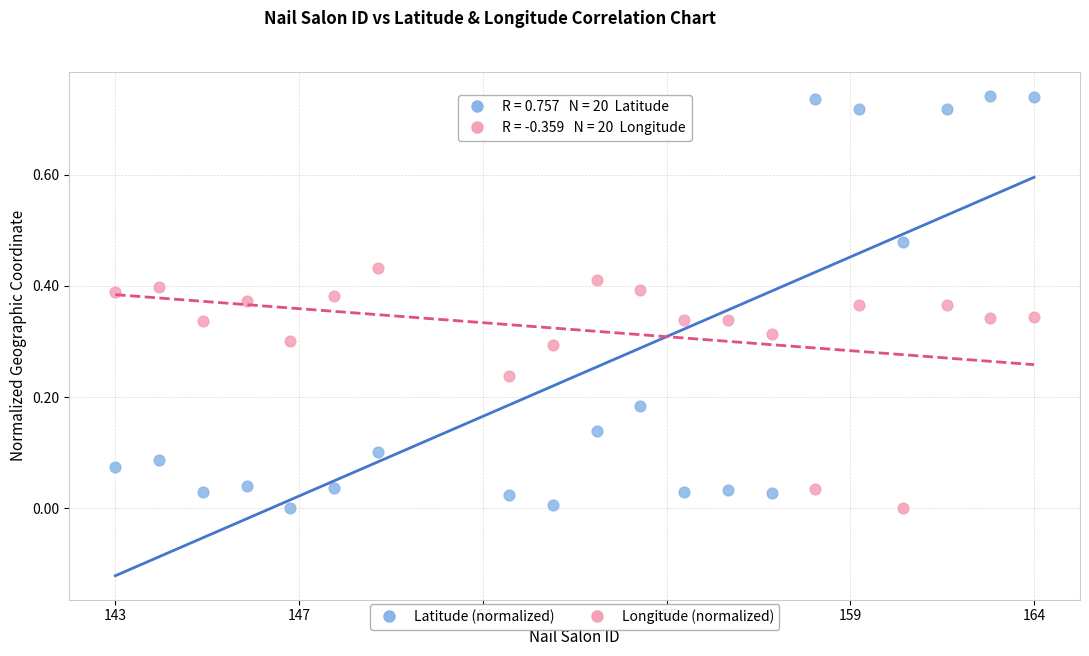

Which series has the largest Y range (max minus min)?

Latitude (normalized)